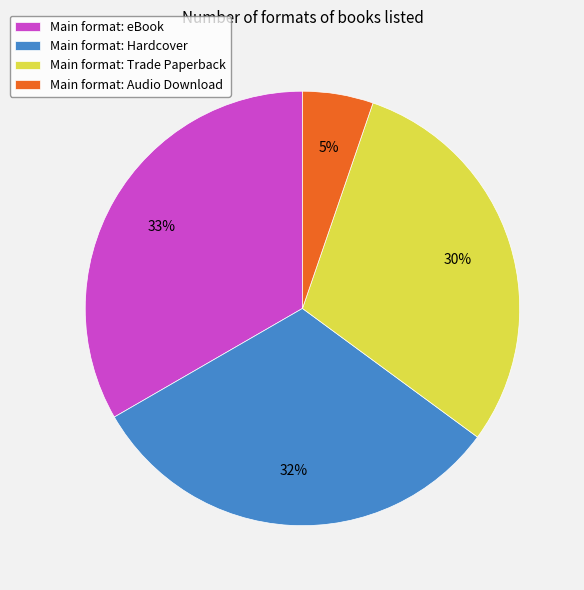

Is Main format: Trade Paperback the majority of the pie?

No